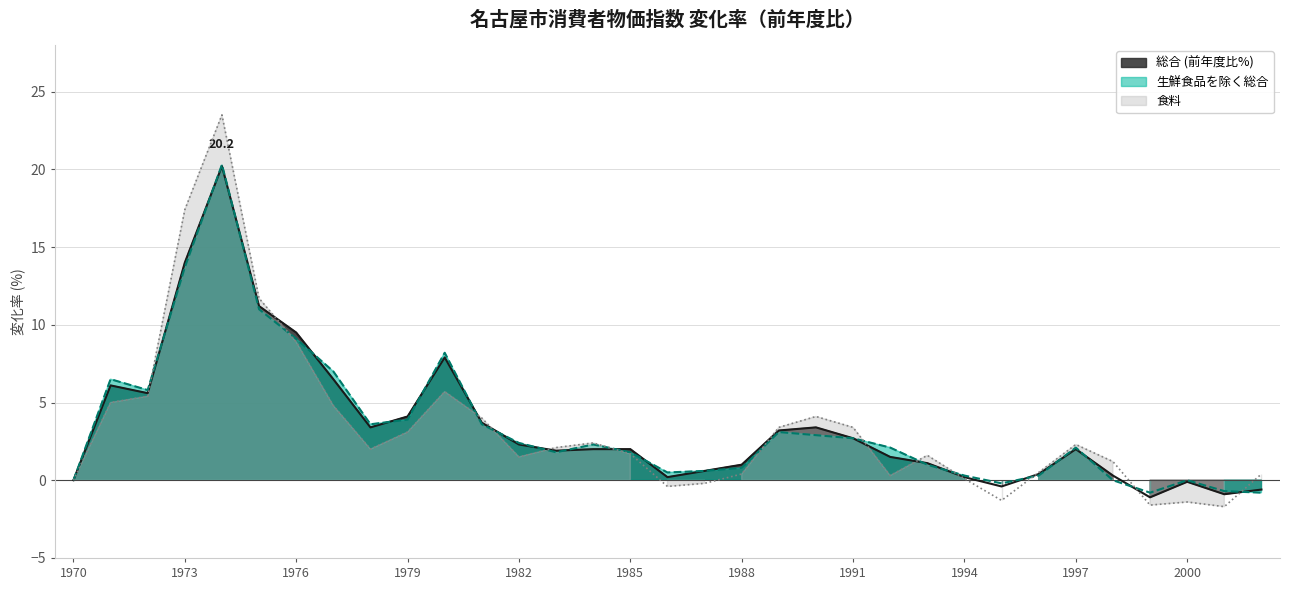

Where is 総合 (CPI Change Rate %) nearest to the value 9?

1976